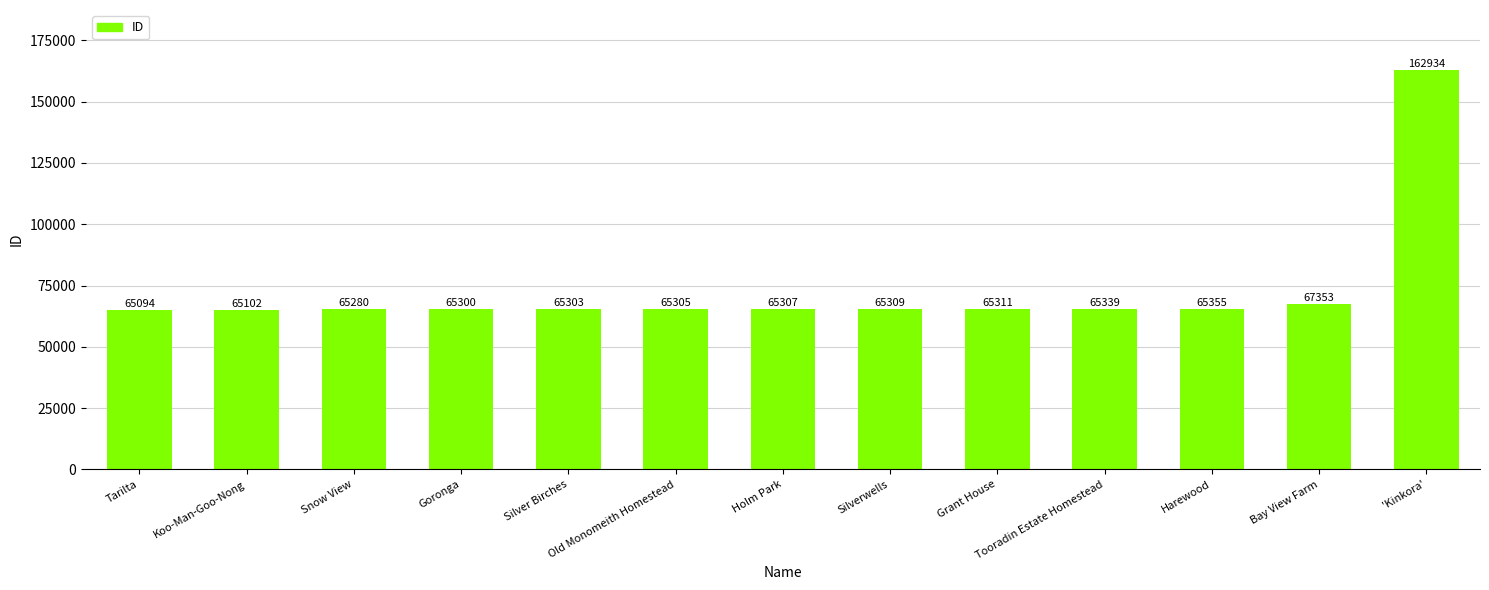

True or false: the data shows 65355 at Harewood.

True